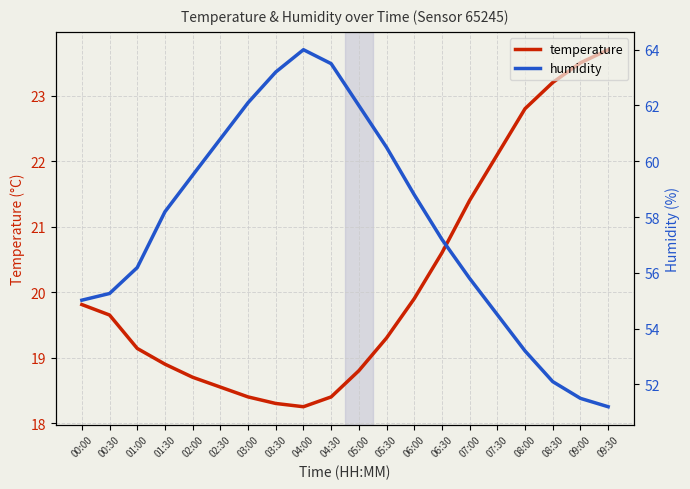

List the series in order of their overall mean, lowest first.

temperature, humidity